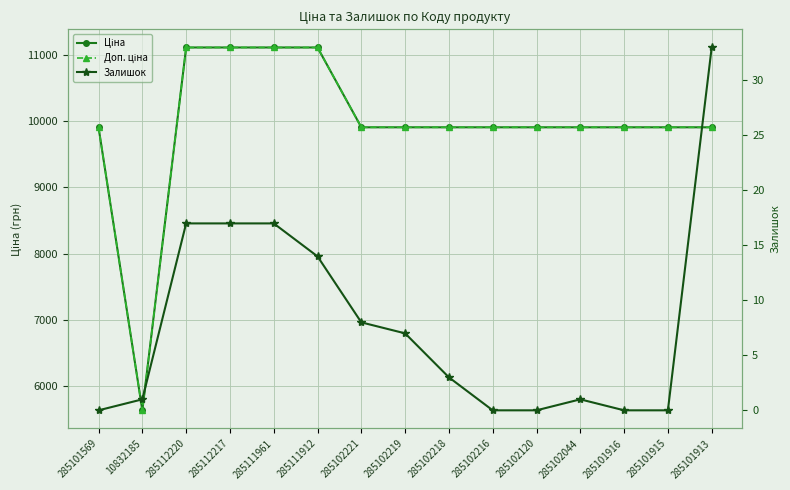

Between 285102218 and 285112220, which is larger?

285112220